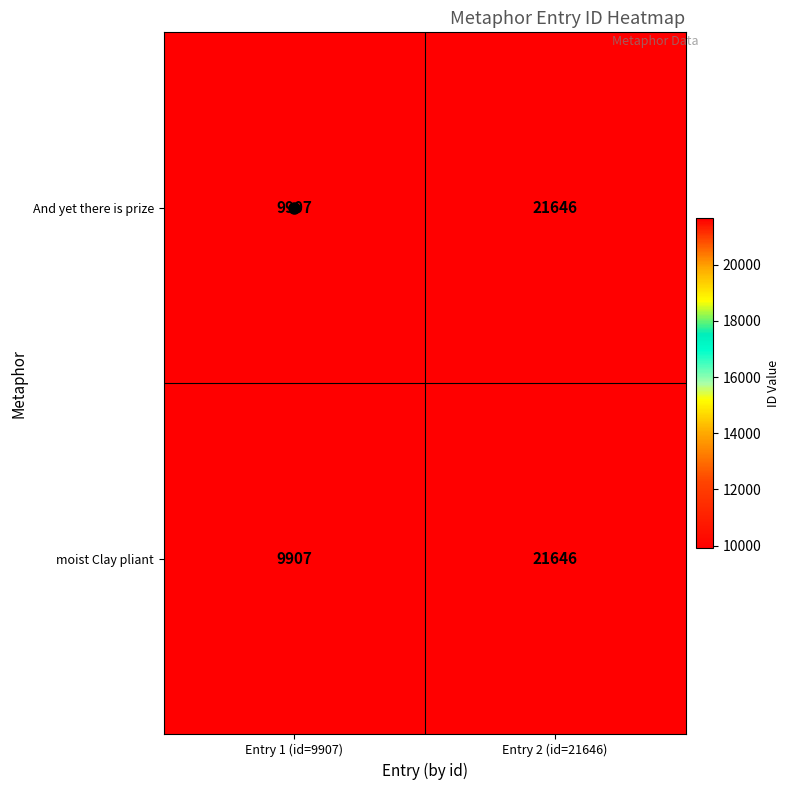

Read the And yet there is prize value at Entry 2 (id=21646), to the nearest 10.

21650